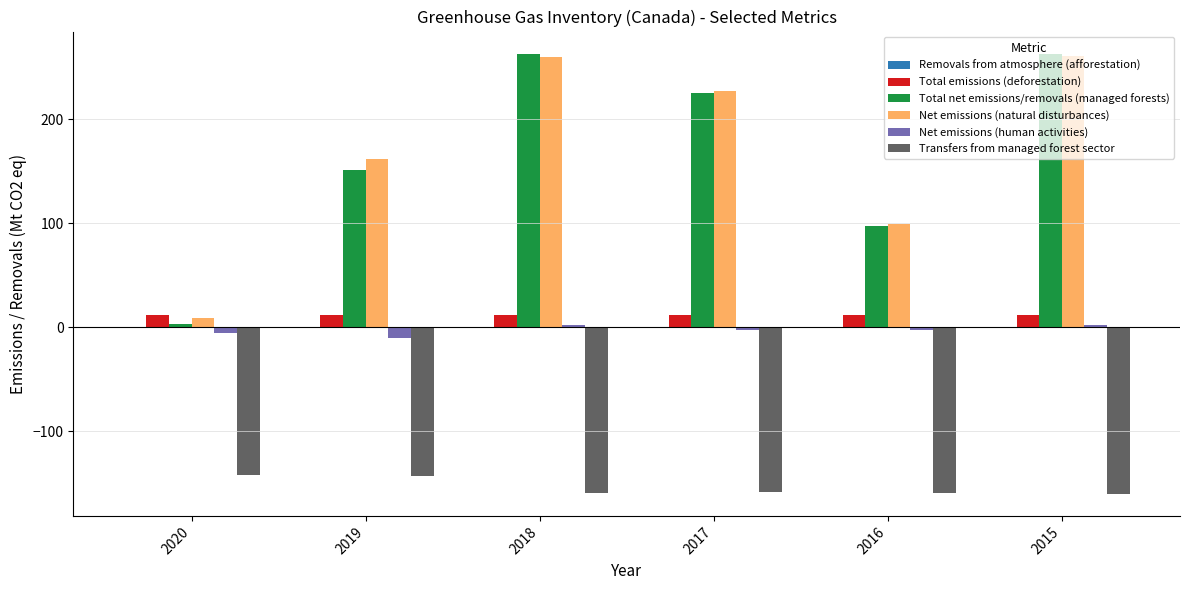

Is the value of Total emissions (deforestation) at 2019 greater than the value of Transfers from managed forest sector at 2015?

Yes